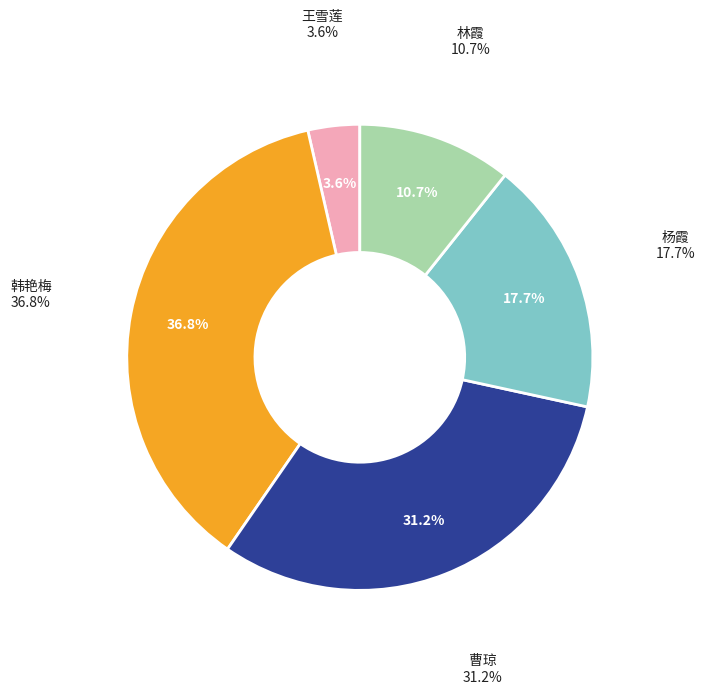

To the nearest percent, what percentage of the pie is 林霞?

11%